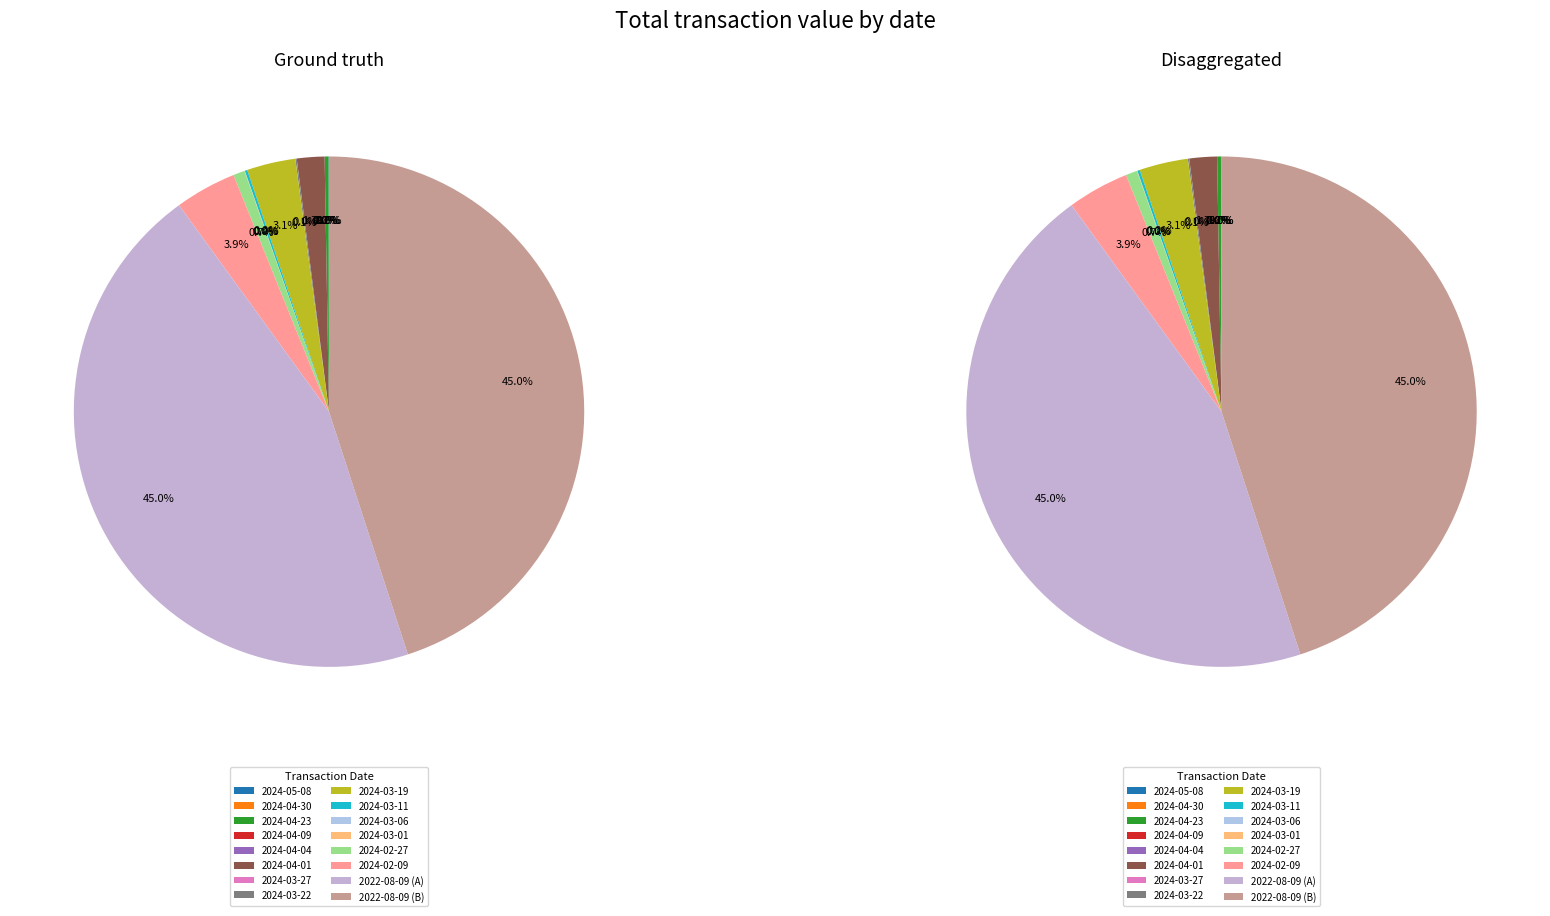

How many slices are in this pie chart?

16